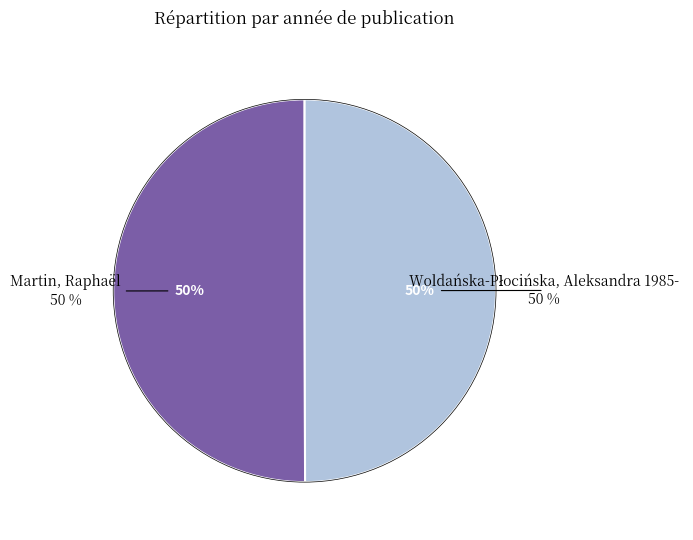

Which slice is the largest?

Martin, Raphaël